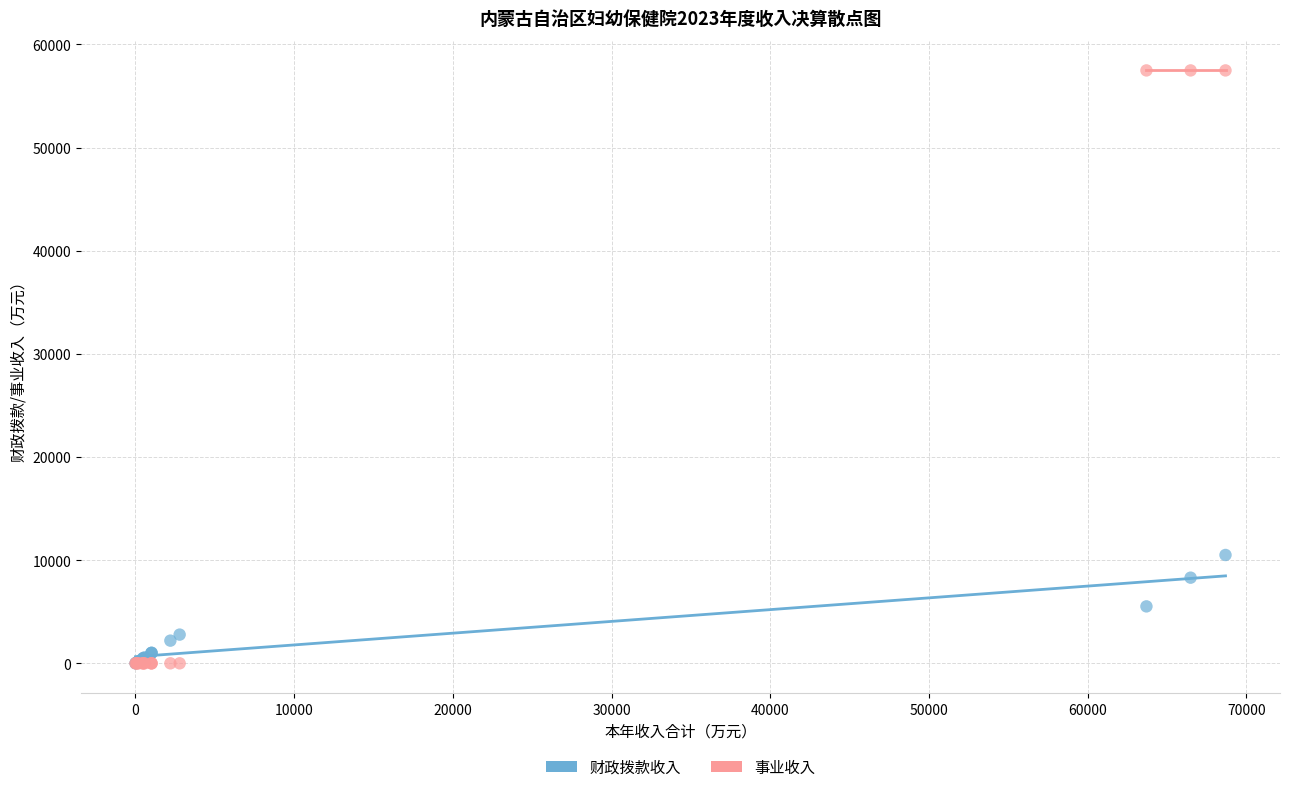

Across all series, what Y value is closest to 28736?

10501.5